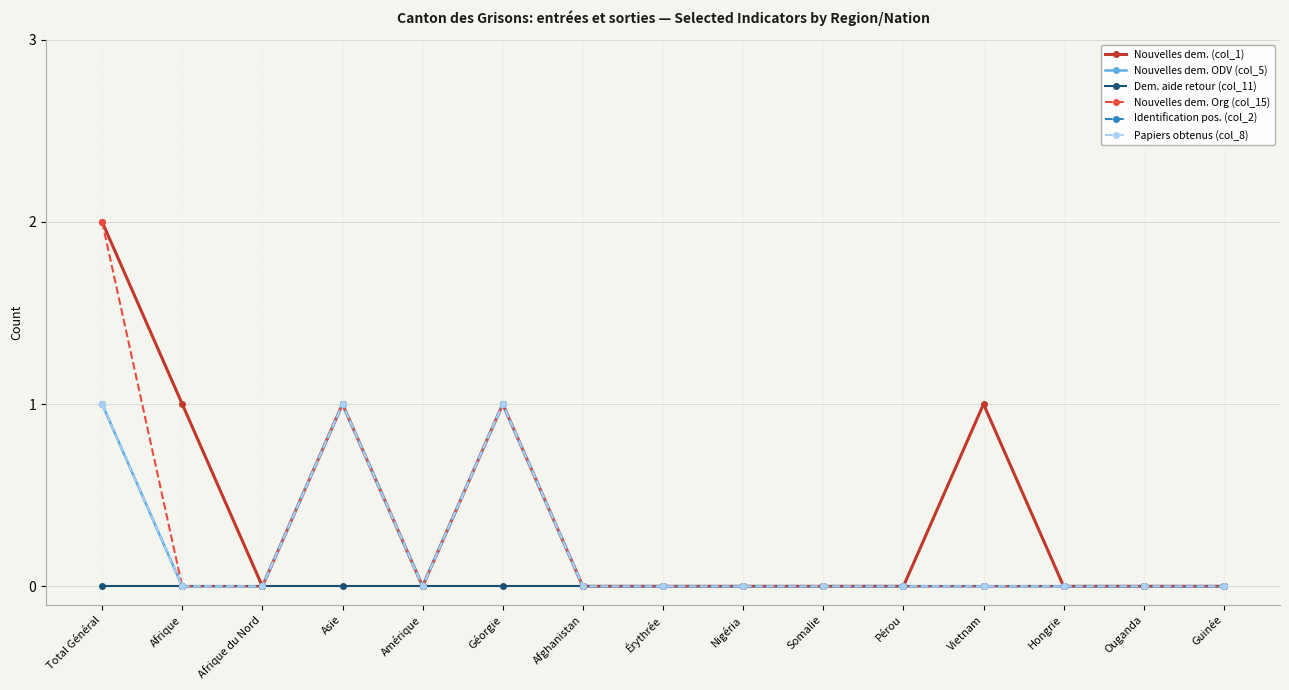

What is the label of the 7th point from the right?

Nigéria